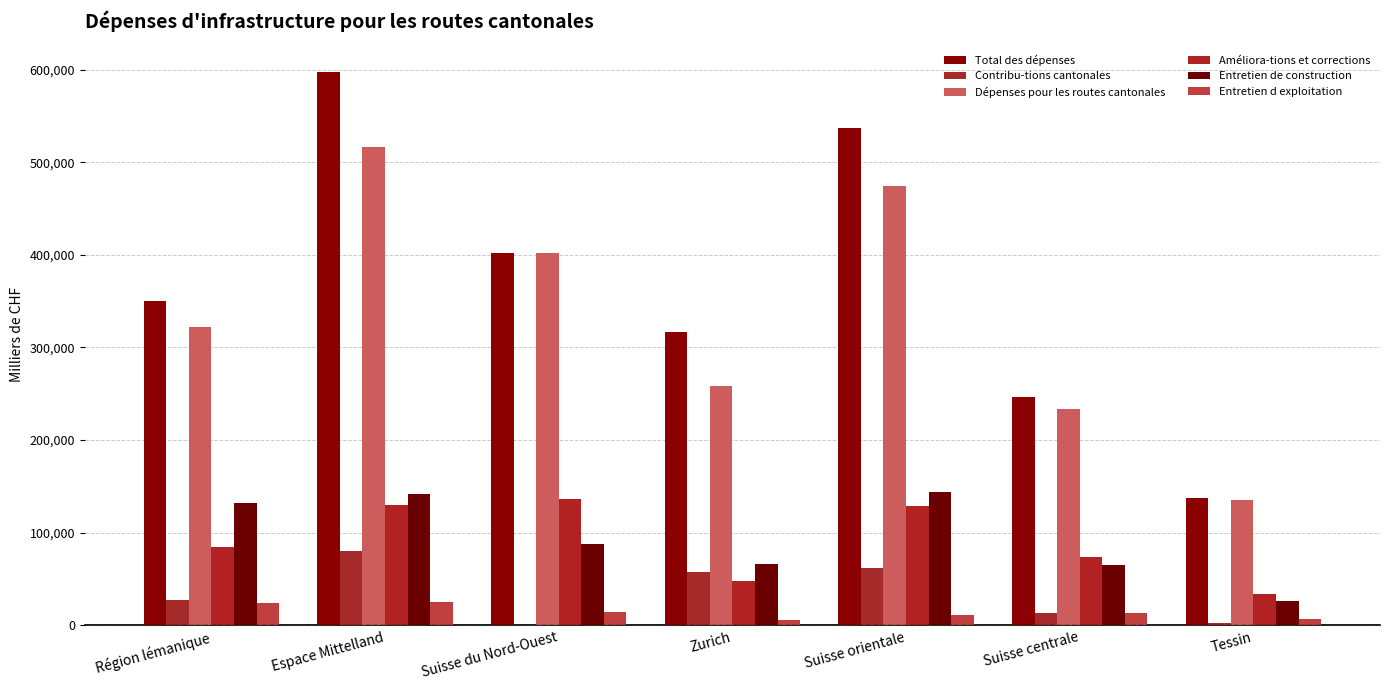

What is the maximum value for Améliora-tions et corrections?

136585